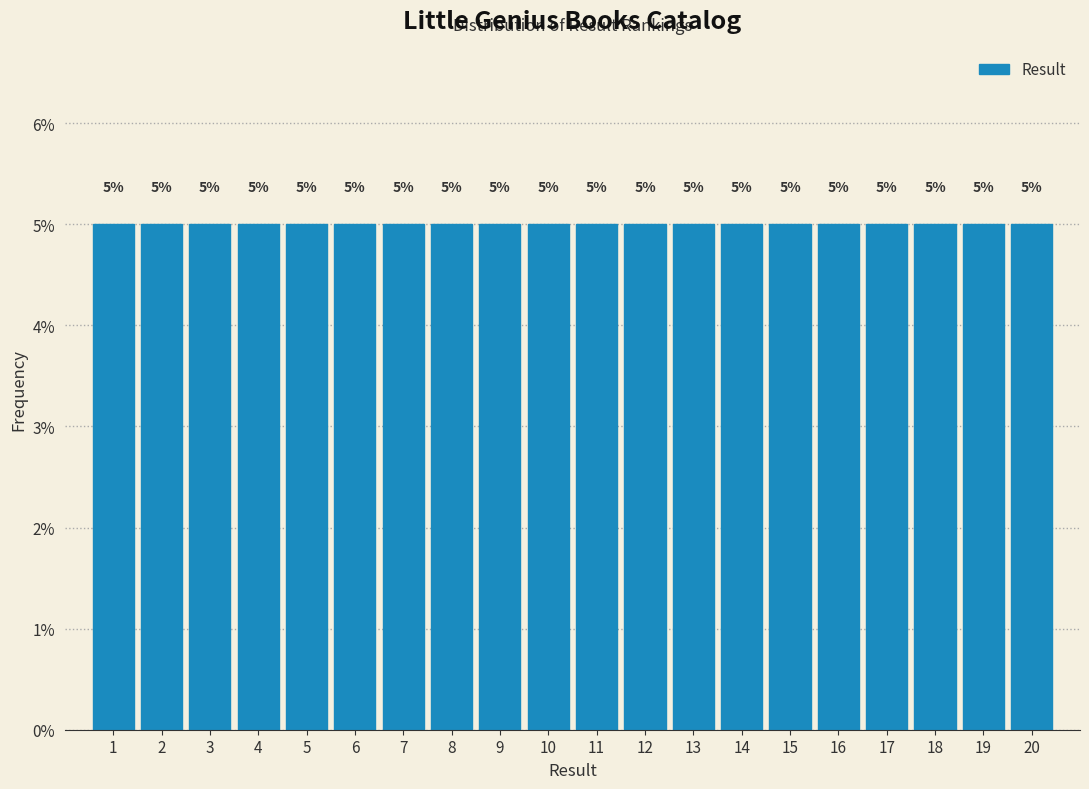

Reading left to right, transcribe this chart: for each bar, give the range it covers on the x-axis and its height.

0.5 to 1.5: 5
1.5 to 2.5: 5
2.5 to 3.5: 5
3.5 to 4.5: 5
4.5 to 5.5: 5
5.5 to 6.5: 5
6.5 to 7.5: 5
7.5 to 8.5: 5
8.5 to 9.5: 5
9.5 to 10.5: 5
10.5 to 11.5: 5
11.5 to 12.5: 5
12.5 to 13.5: 5
13.5 to 14.5: 5
14.5 to 15.5: 5
15.5 to 16.5: 5
16.5 to 17.5: 5
17.5 to 18.5: 5
18.5 to 19.5: 5
19.5 to 20.5: 5